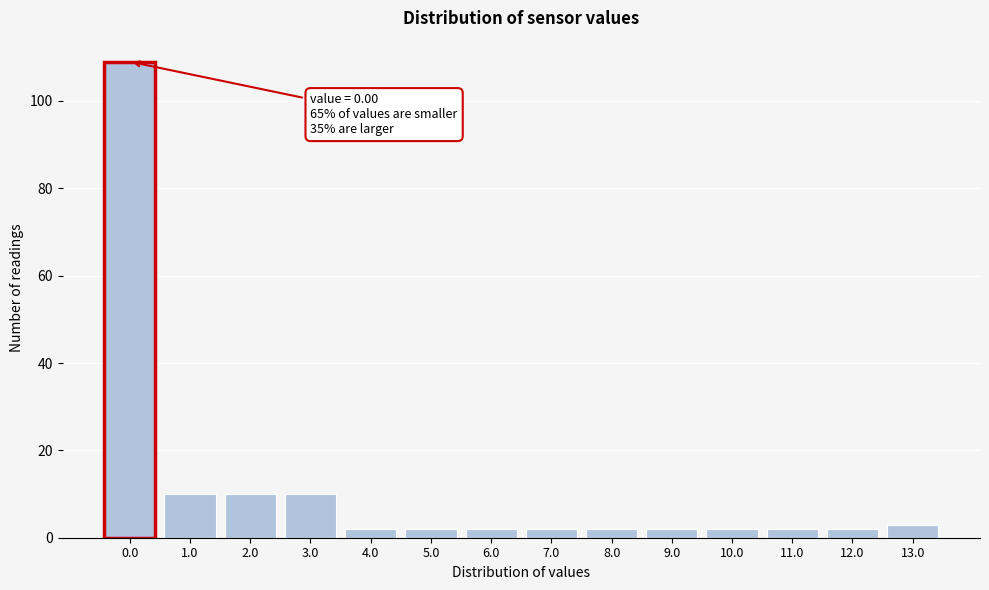

Reading left to right, list all the values displayed in this chart.

0.0=109	1.0=10	2.0=10	3.0=10	4.0=2	5.0=2	6.0=2	7.0=2	8.0=2	9.0=2	10.0=2	11.0=2	12.0=2	13.0=3